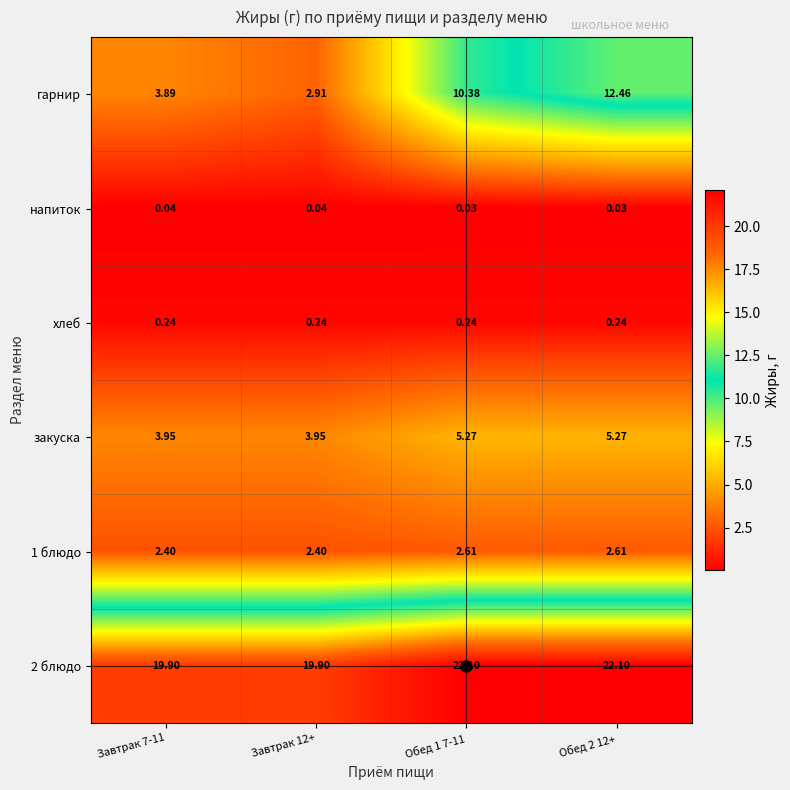

How many data points in 2 блюдо are less than 22?

2